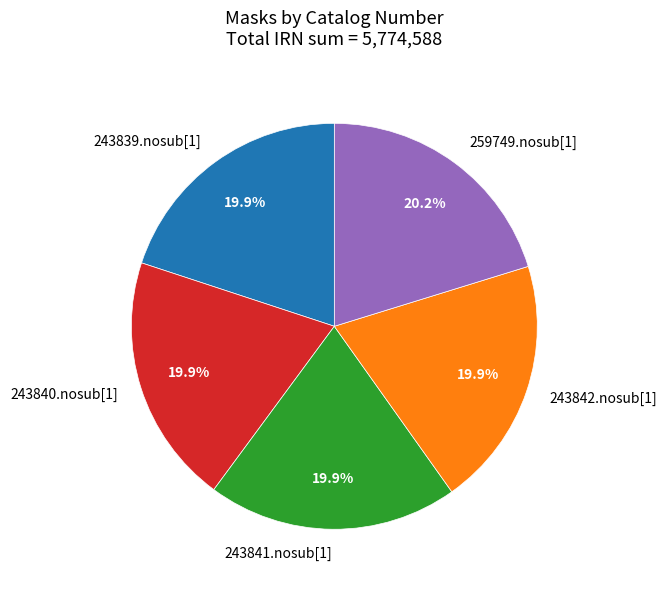

Is there any slice that represents more than half of the pie?

No